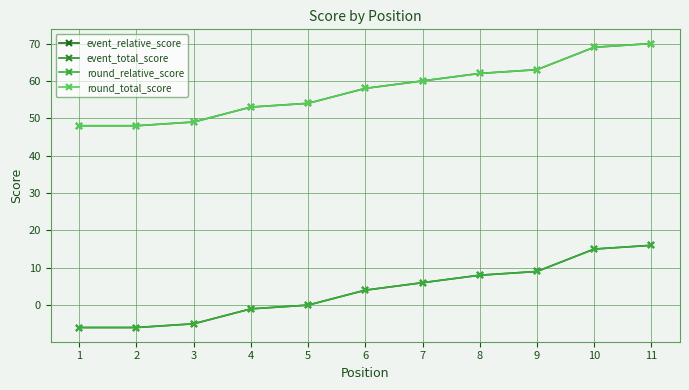

Does the chart have visible grid lines?

Yes